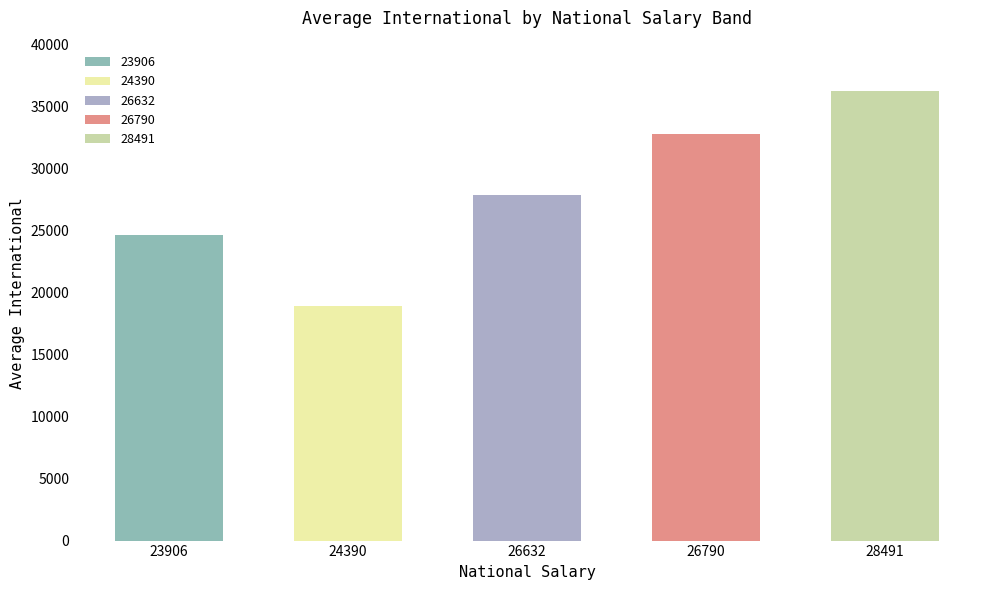

What is the greatest value displayed?

36277